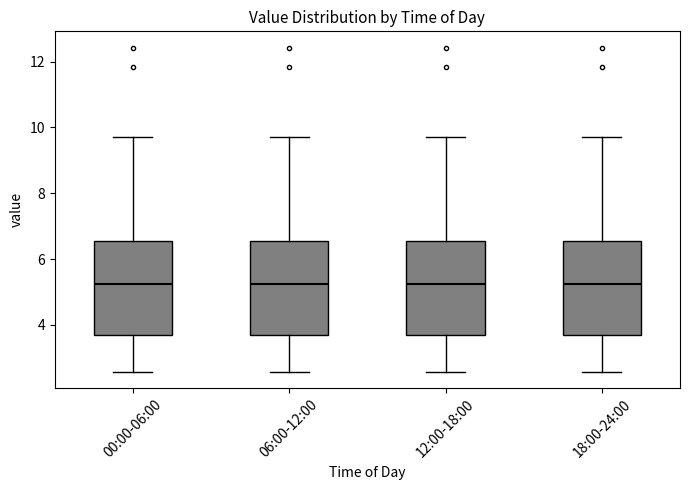

Where does the lower whisker of the box for 18:00-24:00 end on the y-axis? The values are not printed on the chart, so give them approximately, as read against the axis.

2.6